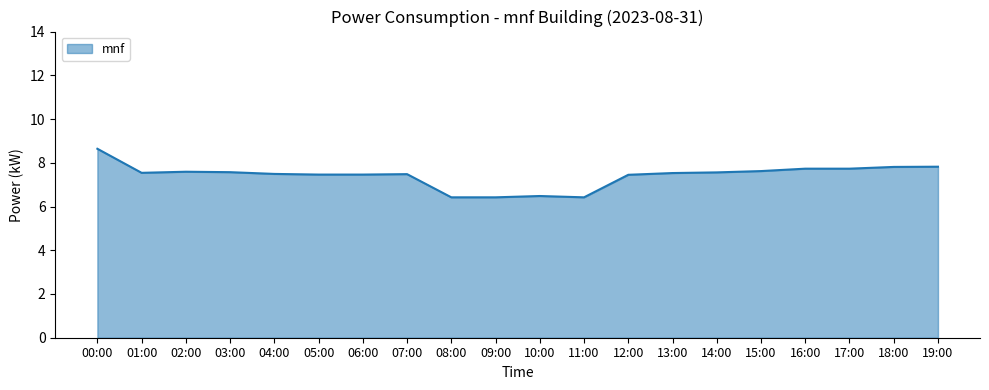

The value at 07:00 is 3.5. True or false?

False